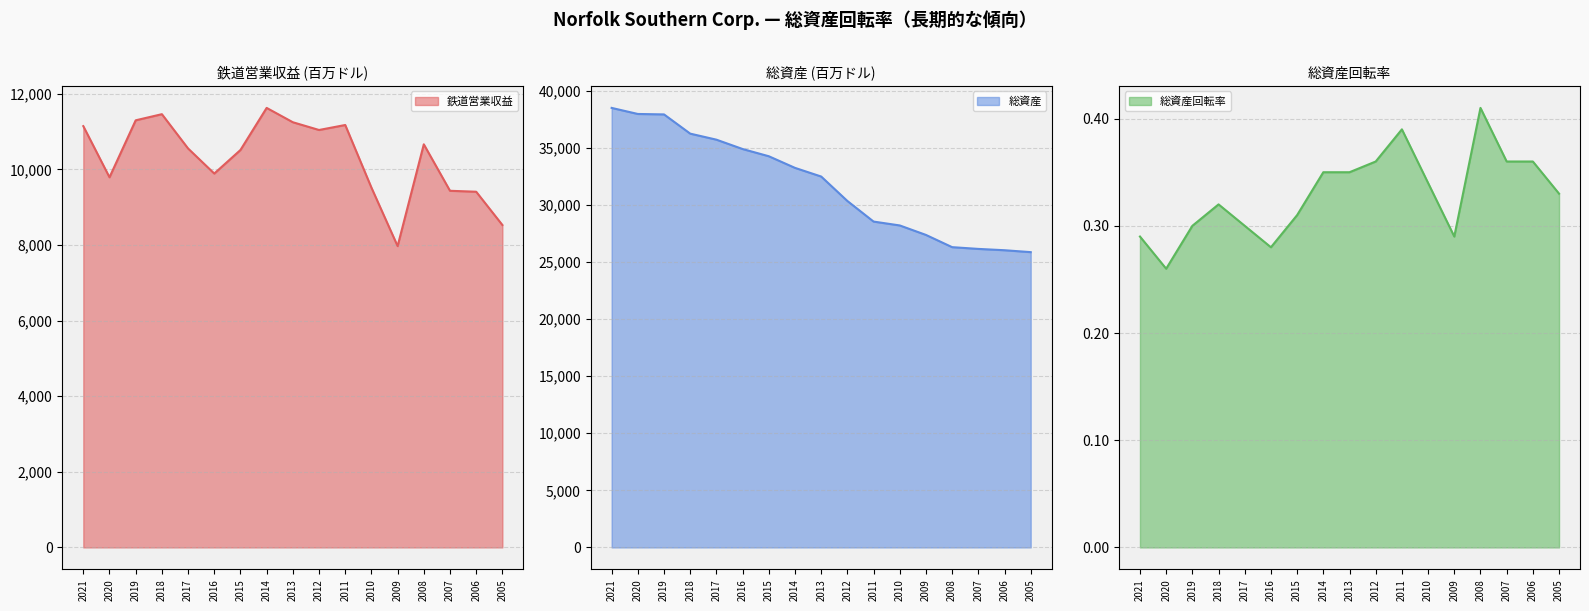

Reading left to right, list all the values displayed in this chart.

鉄道営業収益: 2021=11142.0	2020=9789.0	2019=11296.0	2018=11458.0	2017=10551.0	2016=9888.0	2015=10511.0	2014=11624.0	2013=11245.0	2012=11040.0	2011=11172.0	2010=9516.0	2009=7969.0	2008=10661.0	2007=9432.0	2006=9407.0	2005=8527.0
総資産: 2021=38493.0	2020=37962.0	2019=37923.0	2018=36239.0	2017=35711.0	2016=34892.0	2015=34260.0	2014=33241.0	2013=32483.0	2012=30342.0	2011=28538.0	2010=28199.0	2009=27369.0	2008=26297.0	2007=26144.0	2006=26028.0	2005=25861.0
総資産回転率: 2021=0.3	2020=0.3	2019=0.3	2018=0.3	2017=0.3	2016=0.3	2015=0.3	2014=0.3	2013=0.3	2012=0.4	2011=0.4	2010=0.3	2009=0.3	2008=0.4	2007=0.4	2006=0.4	2005=0.3